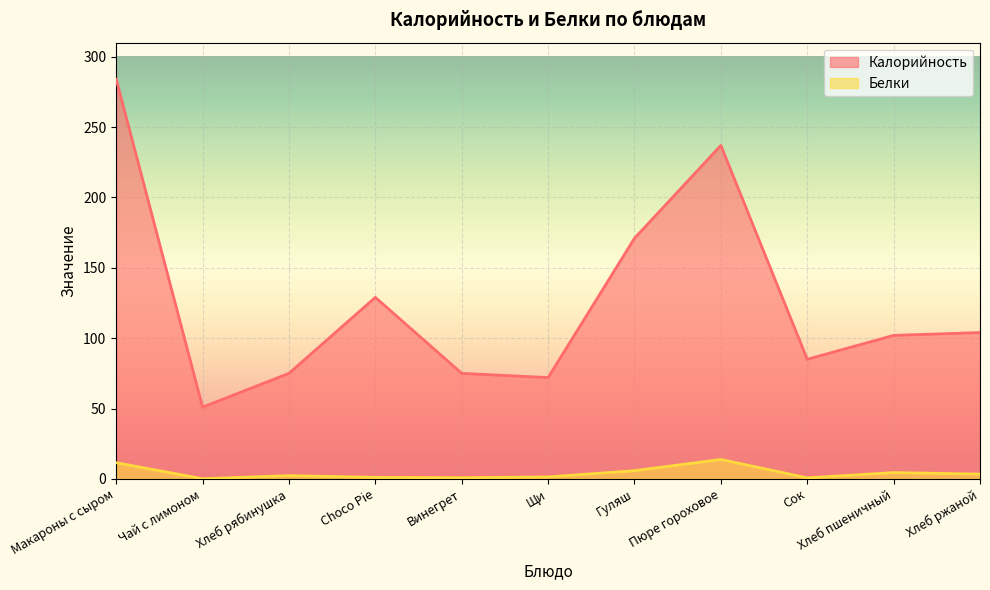

What is the label of the 9th point from the left?

Сок